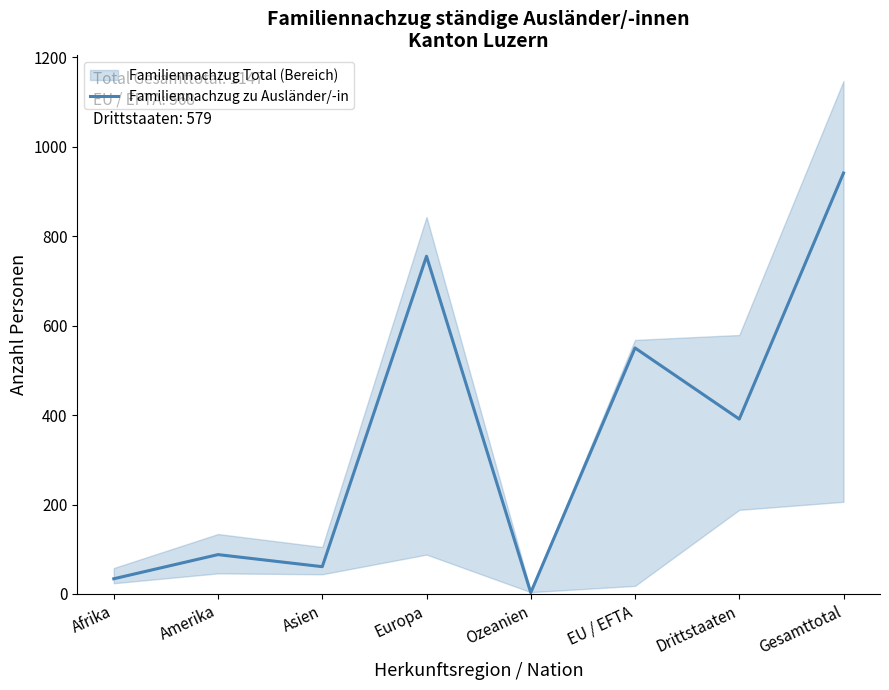

What is the ratio of the value at Gesamttotal to the value at Asien?

15.4